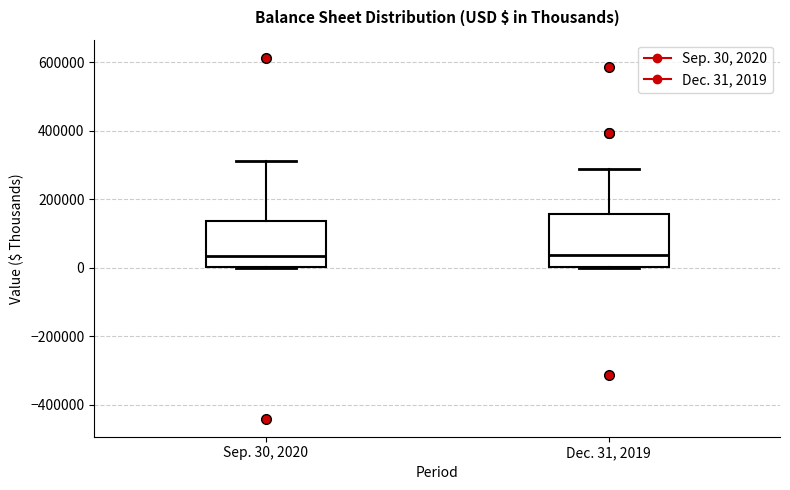

Comparing the boxes themselves (not the whiskers), which one is the tallest?

Dec. 31, 2019